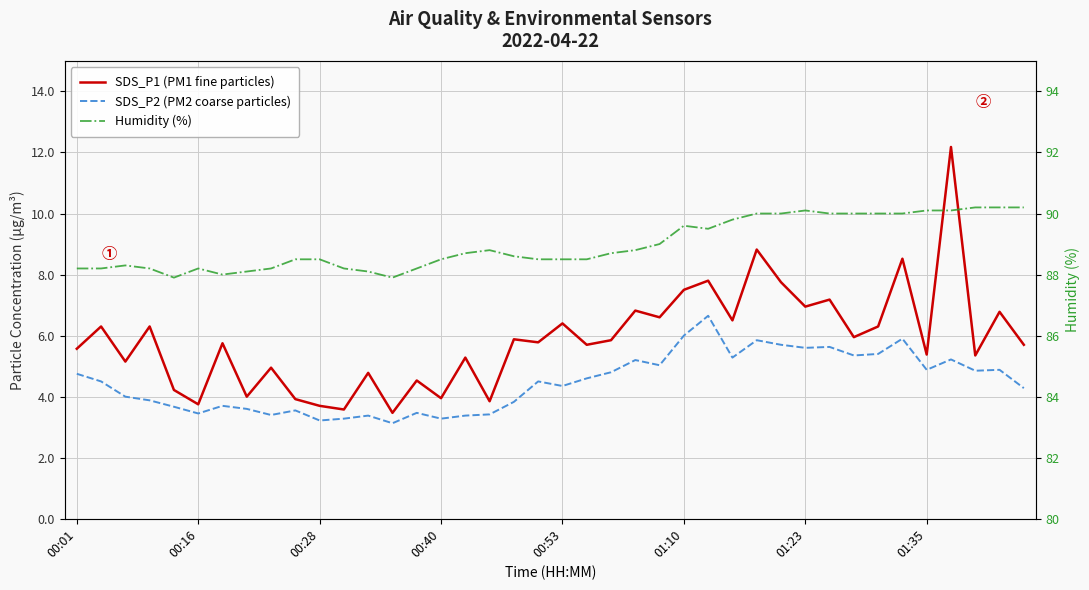

Where does the SDS_P1 (PM1 fine particles) series first go above 5?

00:01